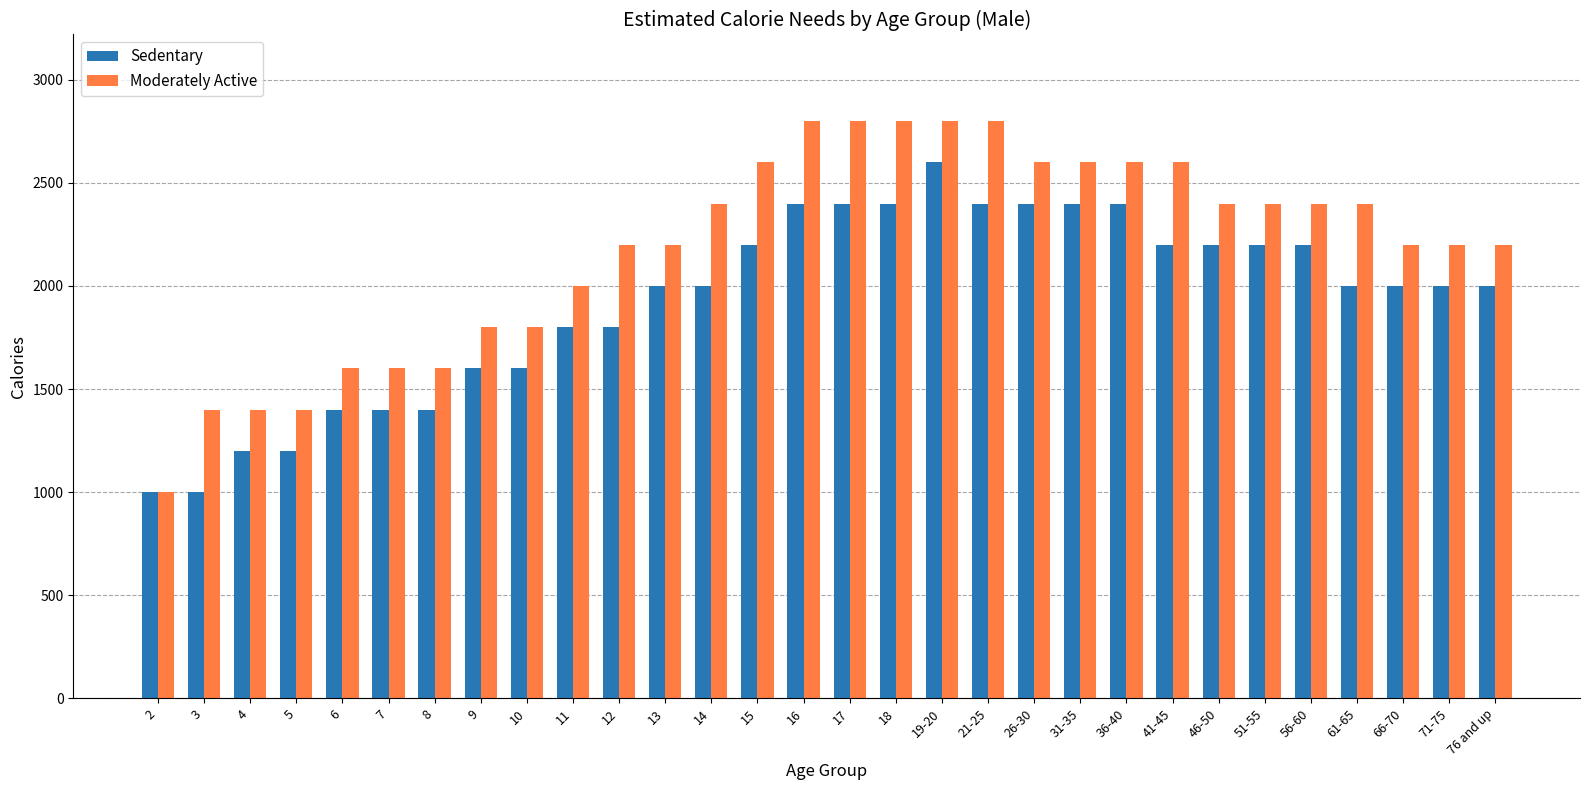

What is the difference between the second highest and second lowest values in the Moderately Active series?

1400